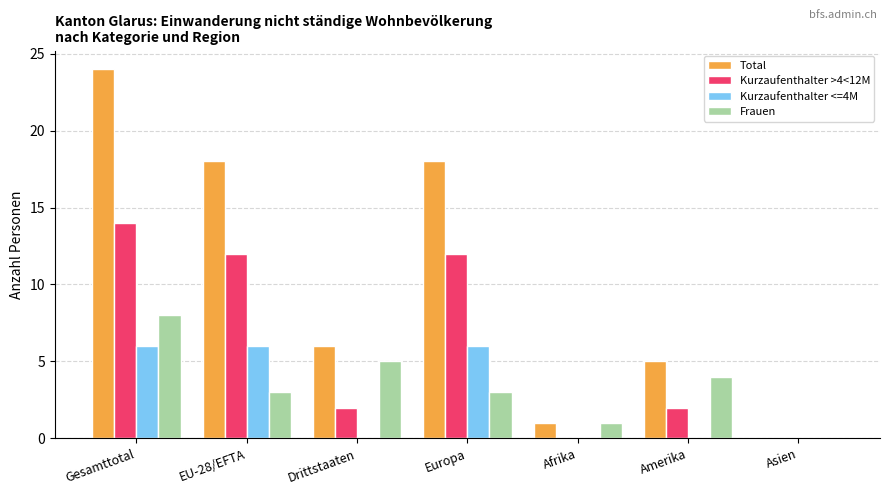

Between Europa and Afrika, which series saw the biggest shift?

Total